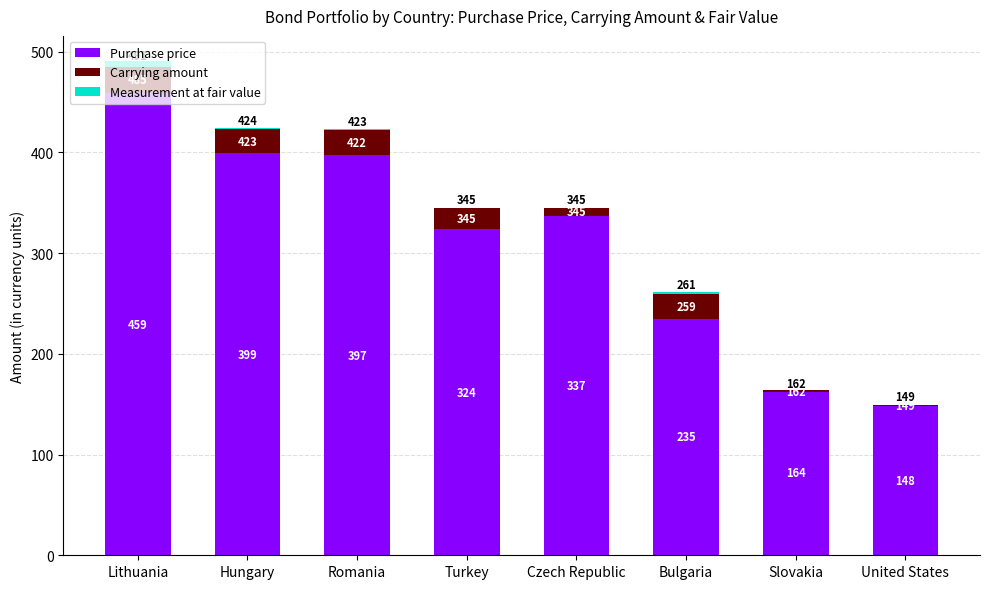

What is the average value of the Purchase price series?

308